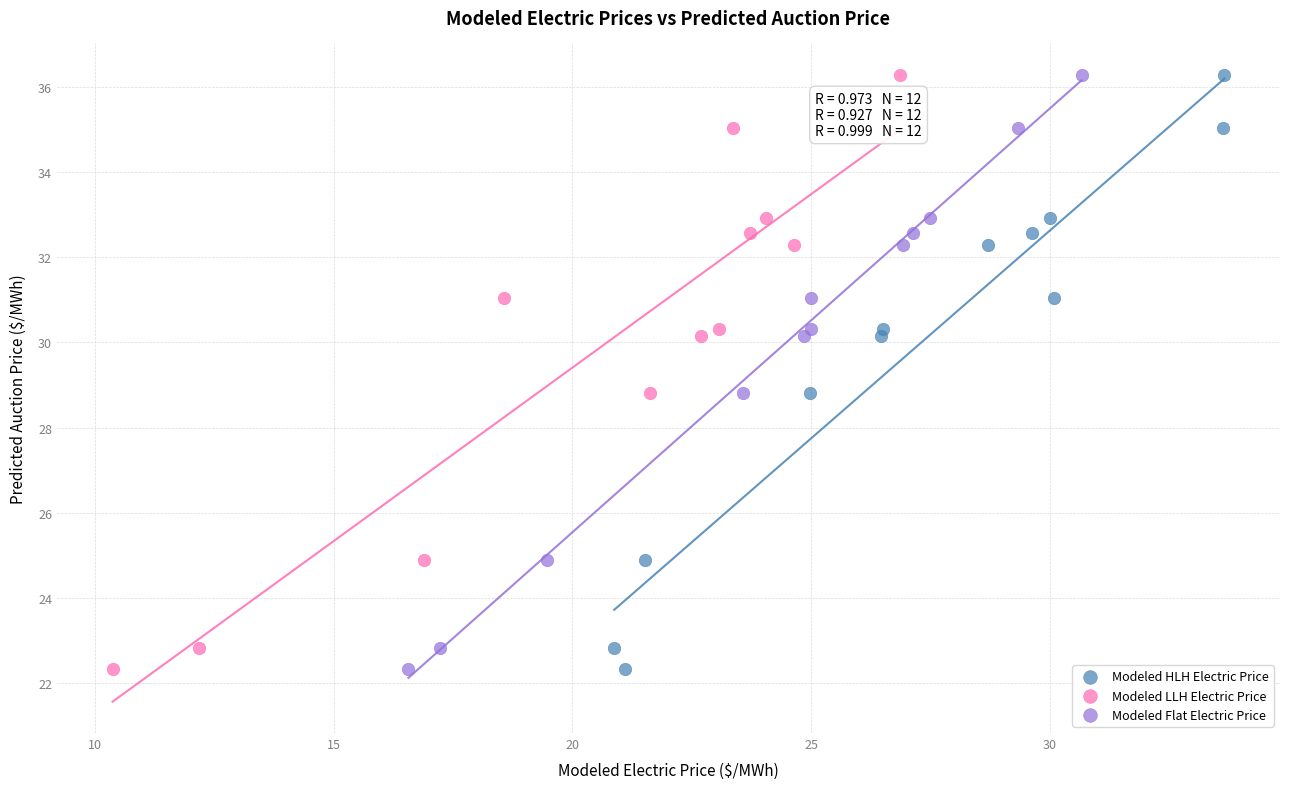

What are all the series names shown in the legend?

Modeled HLH Electric Price, Modeled LLH Electric Price, Modeled Flat Electric Price